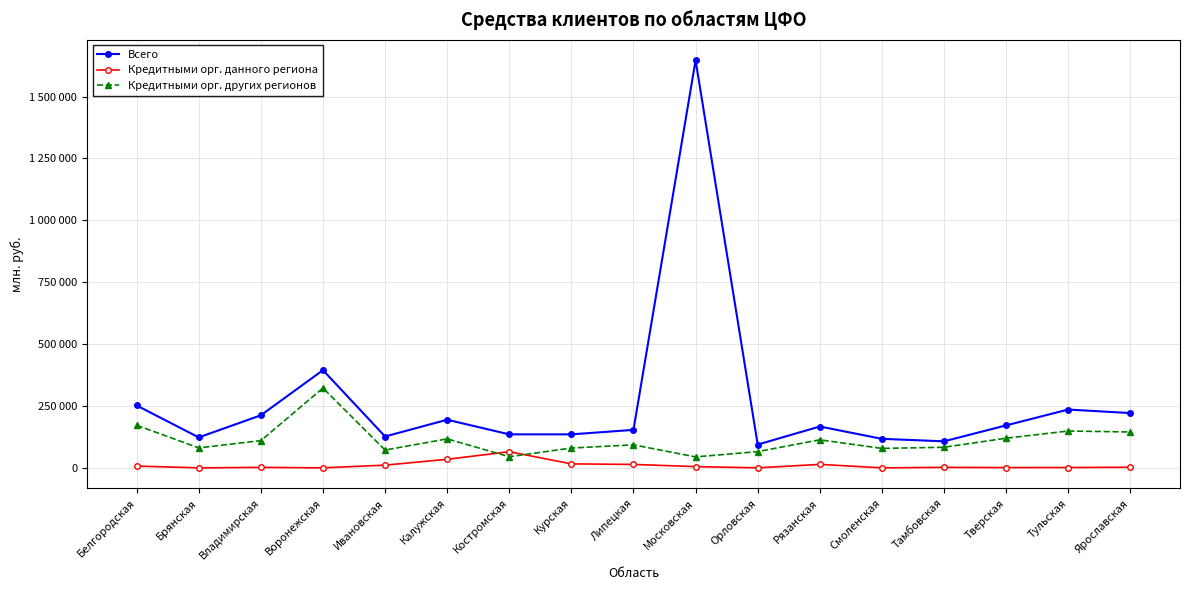

What is the average value of the Кредитными орг. данного региона series?

10288